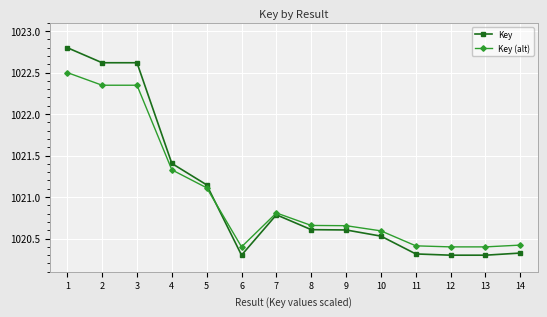

What is the value of the Key point at the 4th from the left?

1021.4